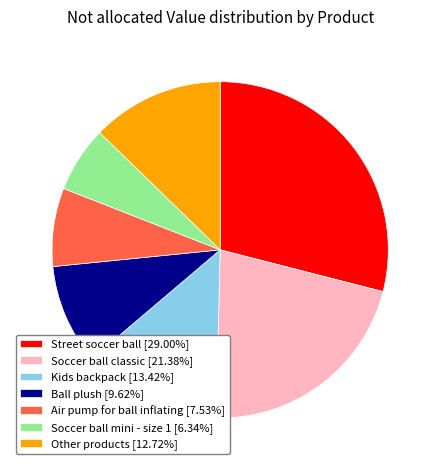

Approximately how many times larger is the value at Ball plush [9.62%] compared to Soccer ball classic [21.38%]?

0.4